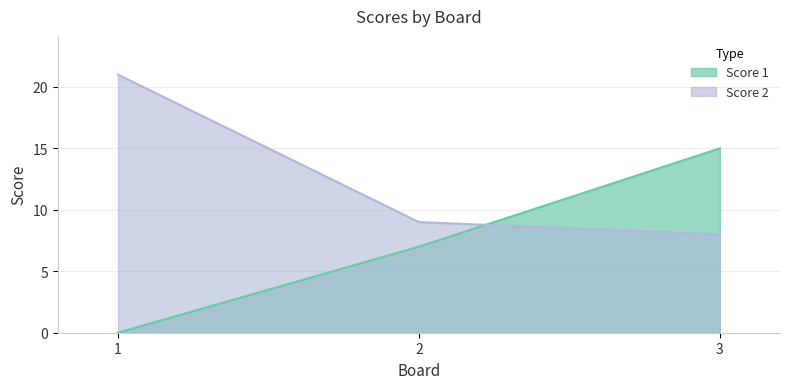

What is the difference between the maximum and minimum values in the Score 2 series?

13